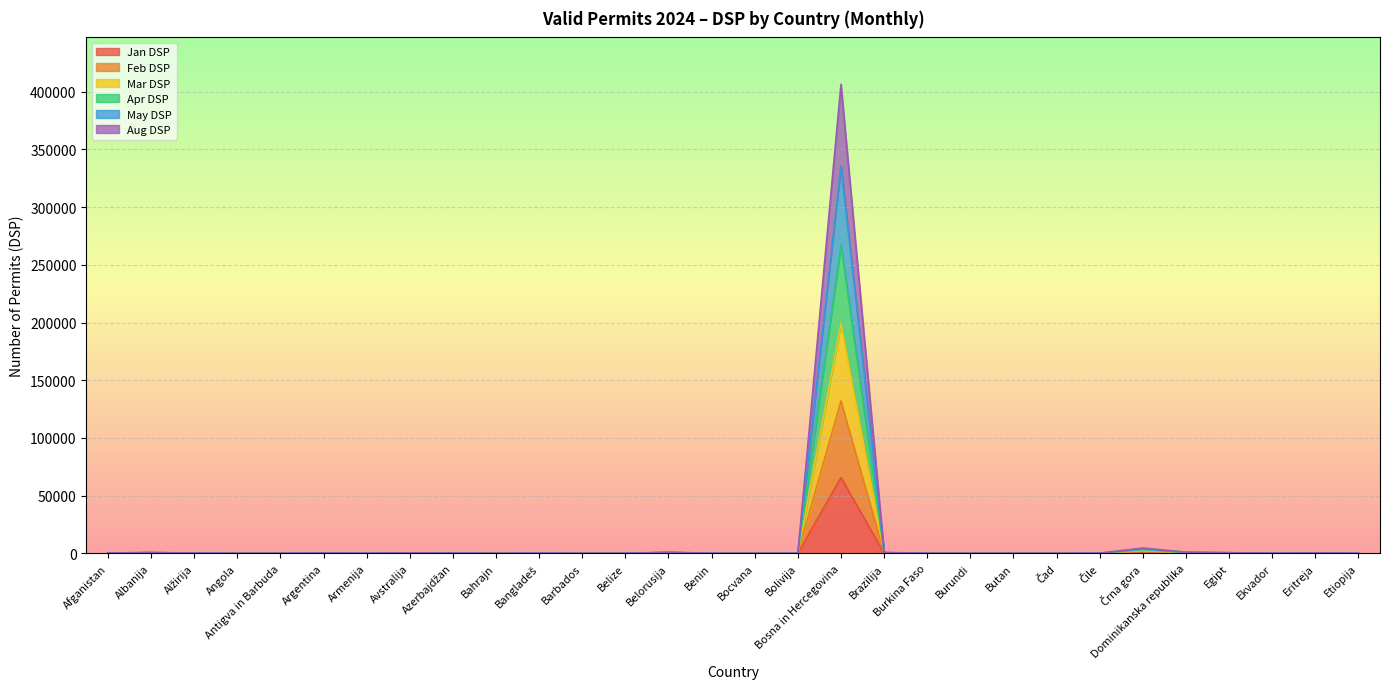

True or false: Mar DSP has a value of 1719 at Črna gora.

False